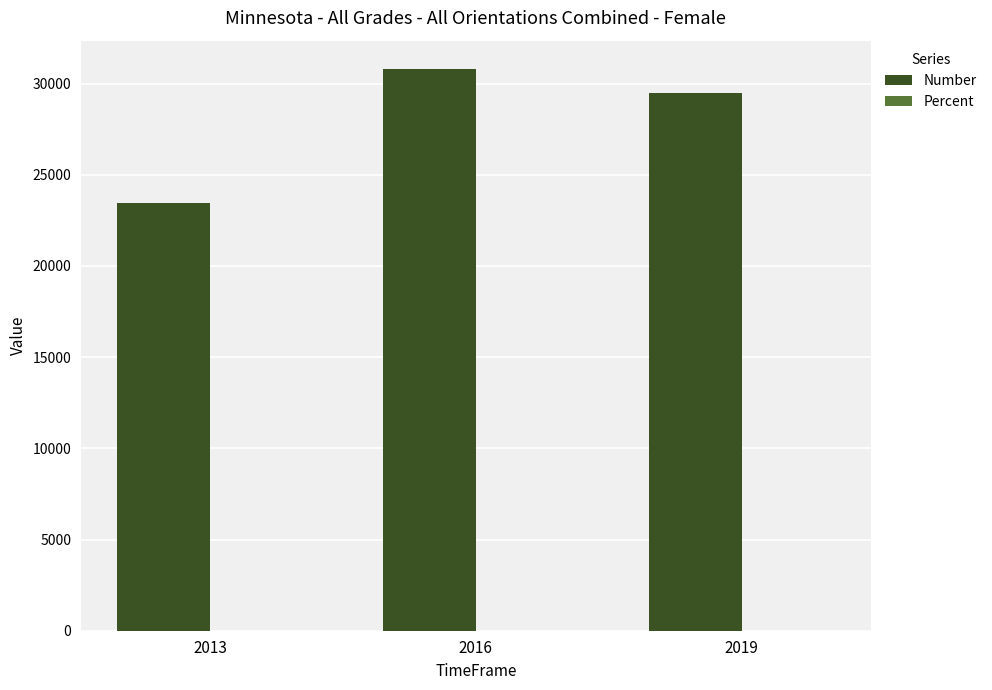

At which category does the chart reach its peak across all series?

2016